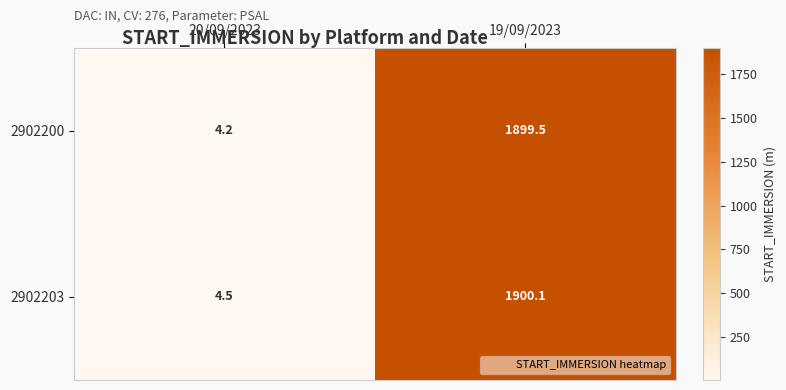

Reading right to left, extract all data points from this chart.

2902200: 1899.5	4.2
2902203: 1900.1	4.5